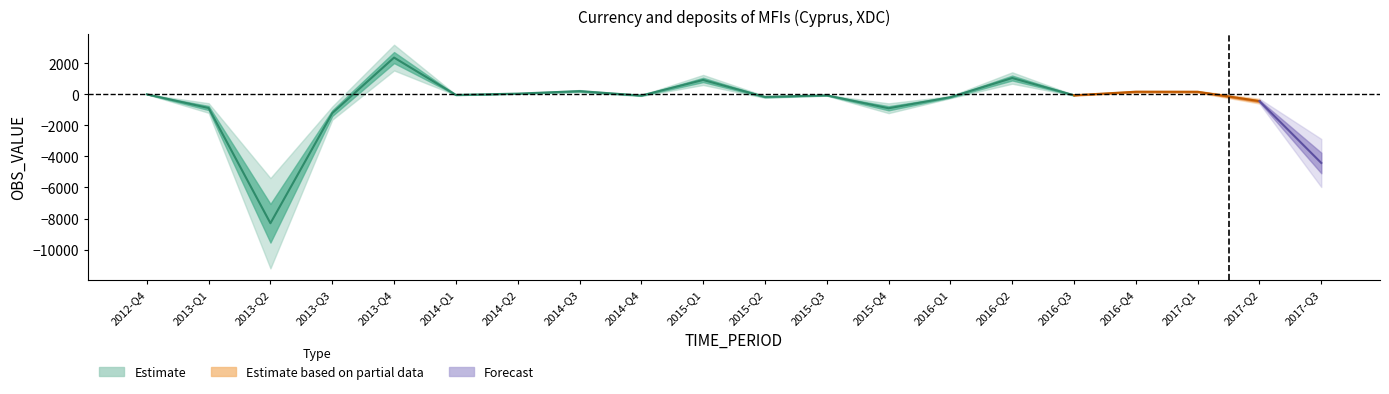

What is the difference between the maximum and minimum values?

10666.4